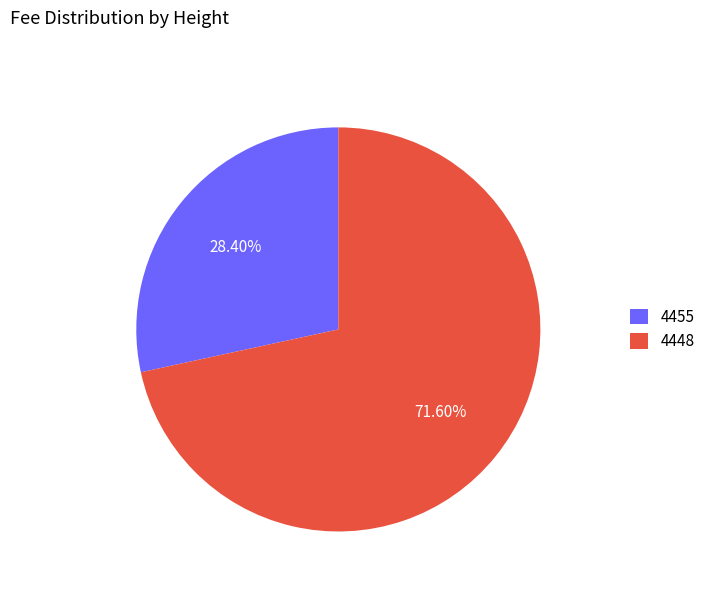

To the nearest percent, what is the difference between the largest and smallest slice percentages?

43%